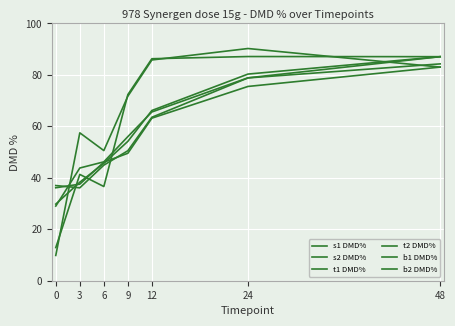

How many intersections are there between t1 DMD% and t2 DMD%?

2